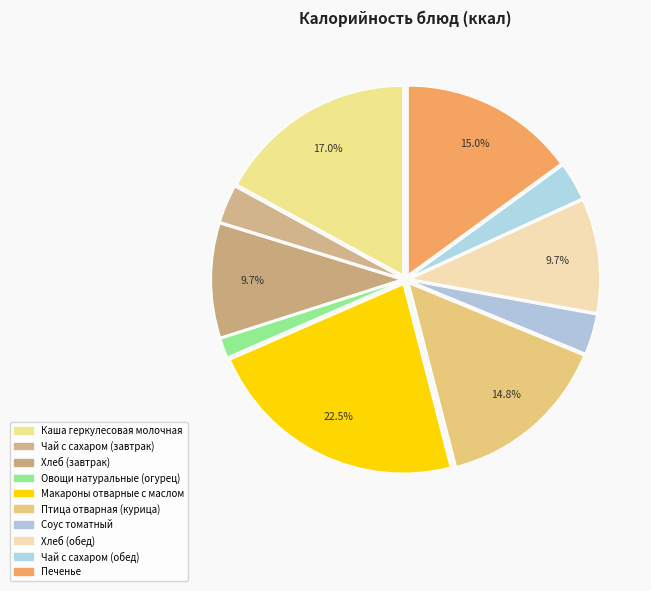

Does Хлеб (обед) account for over 50% of the chart?

No